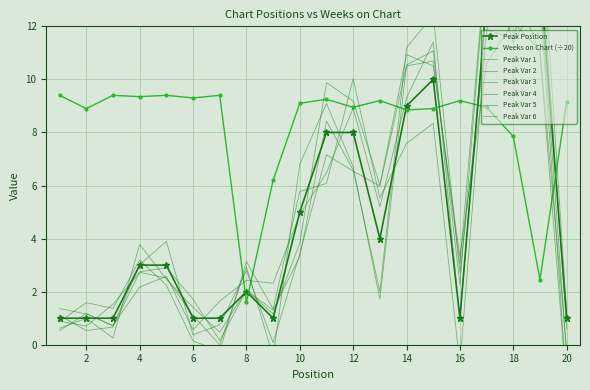

True or false: Weeks on Chart (÷20) has more than 1 points higher than both neighbors.

True